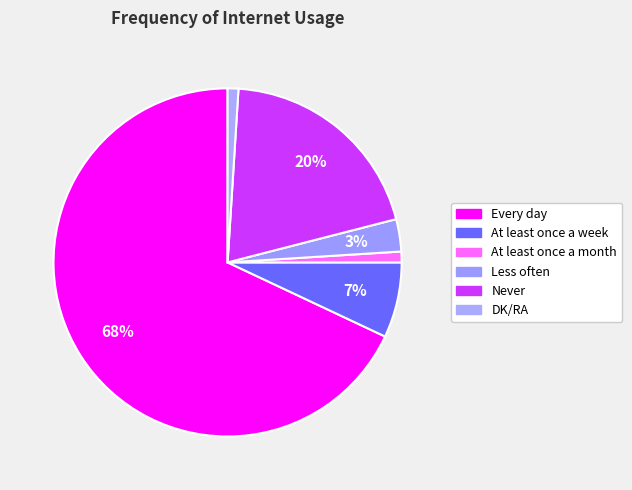

How many segments does this pie chart have?

6